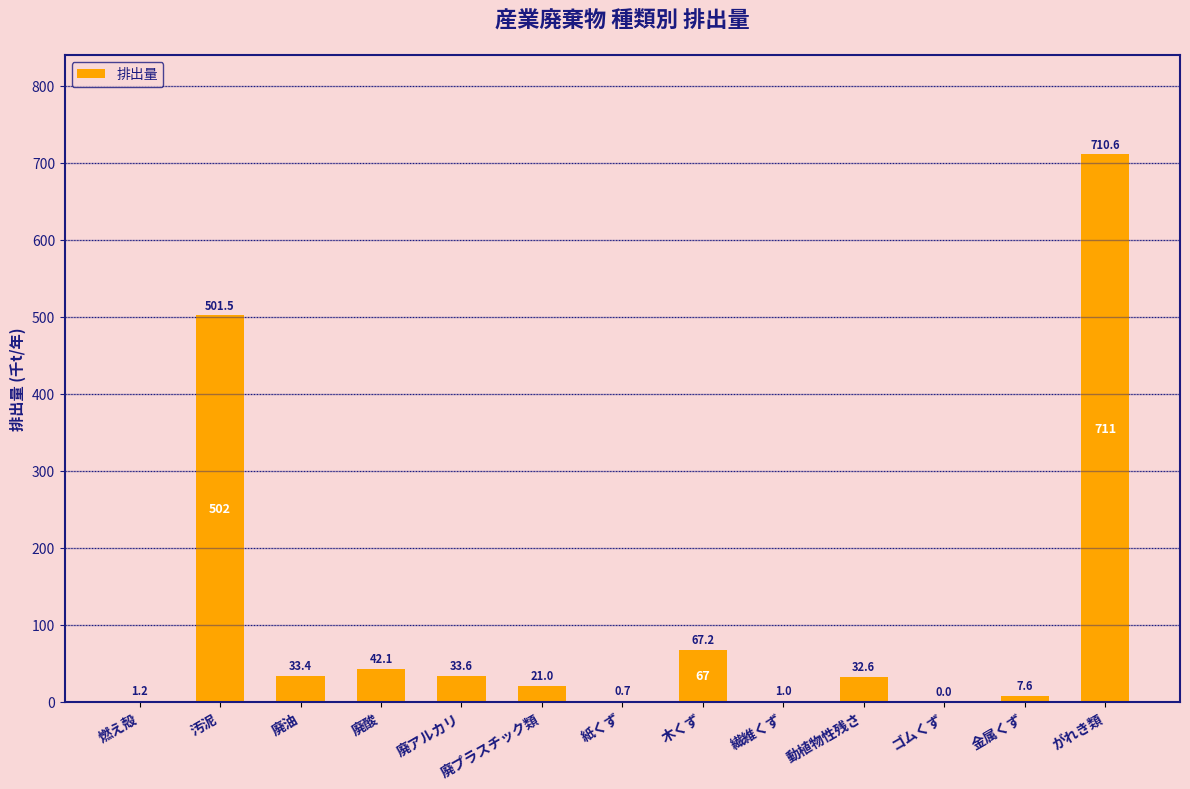

What is the change in value from 廃アルカリ to 木くず?

+33.6